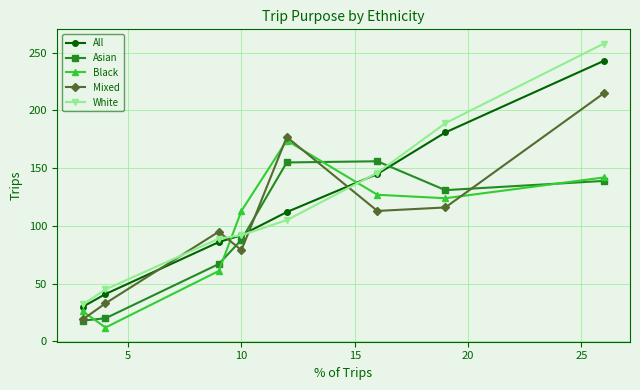

What is the maximum value for Mixed?

215